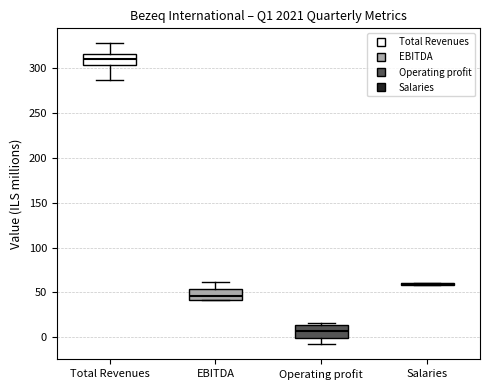

Reading left to right, read every box against the y-axis: the position of its median line, the range the box covers, and the ends of its whiskers. The values are not printed on the chart, so give them approximately, as read against the axis.

Total Revenues: median 310, box 305 to 315, whiskers 285 to 330
EBITDA: median 45, box 40 to 55, whiskers 40 to 60
Operating profit: median 5, box 0 to 15, whiskers -10 to 15 (just above the box's upper edge)
Salaries: box collapsed to a line at 60, whiskers 60 to 60